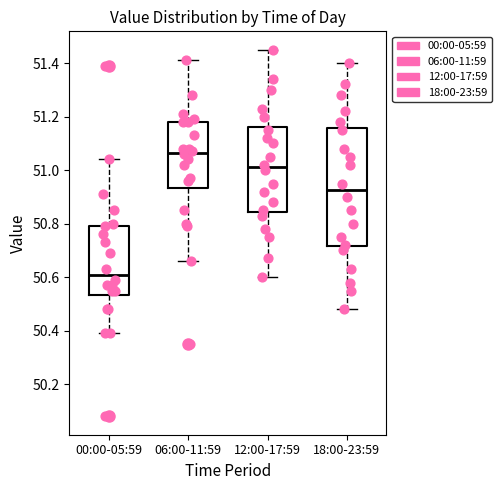

Reading left to right, transcribe this box plot: for each box, give where its median line is, the range the box spans, and where its two whiskers end, as read against the y-axis. The values are not printed on the chart, so give them approximately, as read against the axis.

00:00-05:59: median 50.62, box 50.54 to 50.80, whiskers 50.40 to 51.04
06:00-11:59: median 51.06, box 50.94 to 51.18, whiskers 50.66 to 51.42
12:00-17:59: median 51.02, box 50.84 to 51.16, whiskers 50.60 to 51.46
18:00-23:59: median 50.92, box 50.72 to 51.16, whiskers 50.48 to 51.40